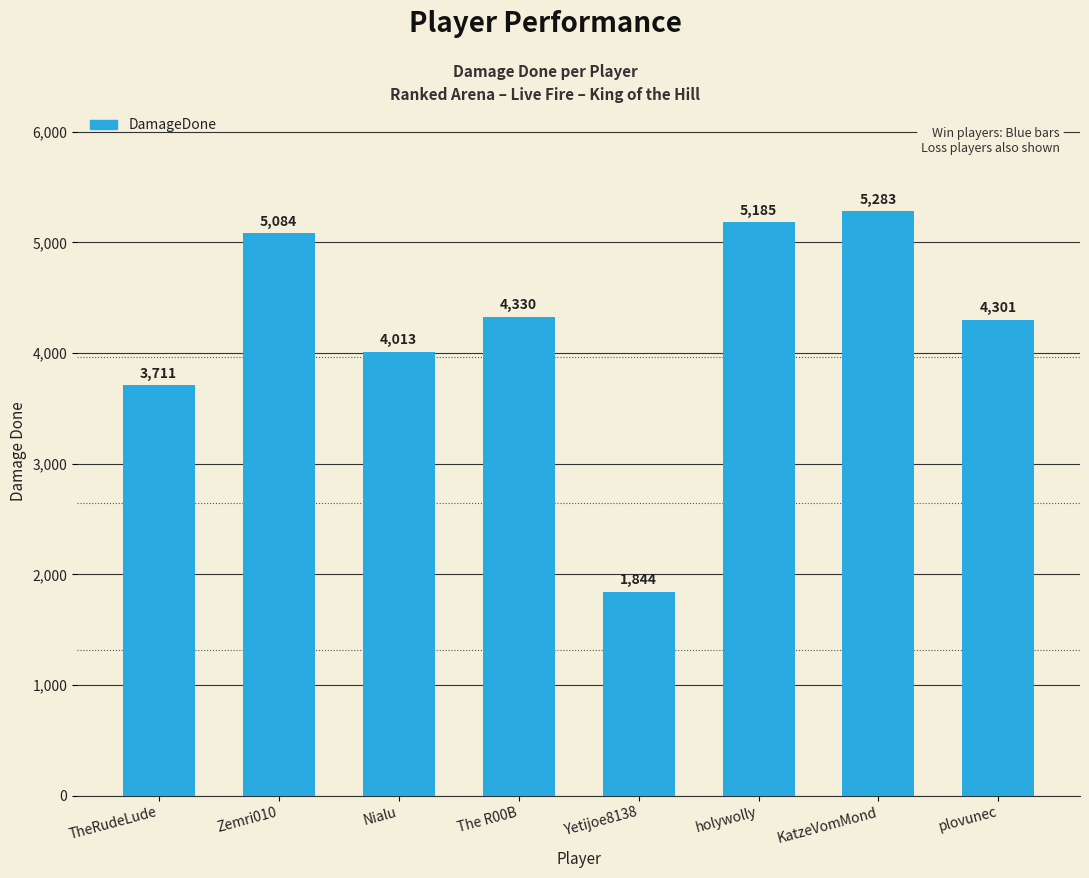

How many values are below 4330?

4